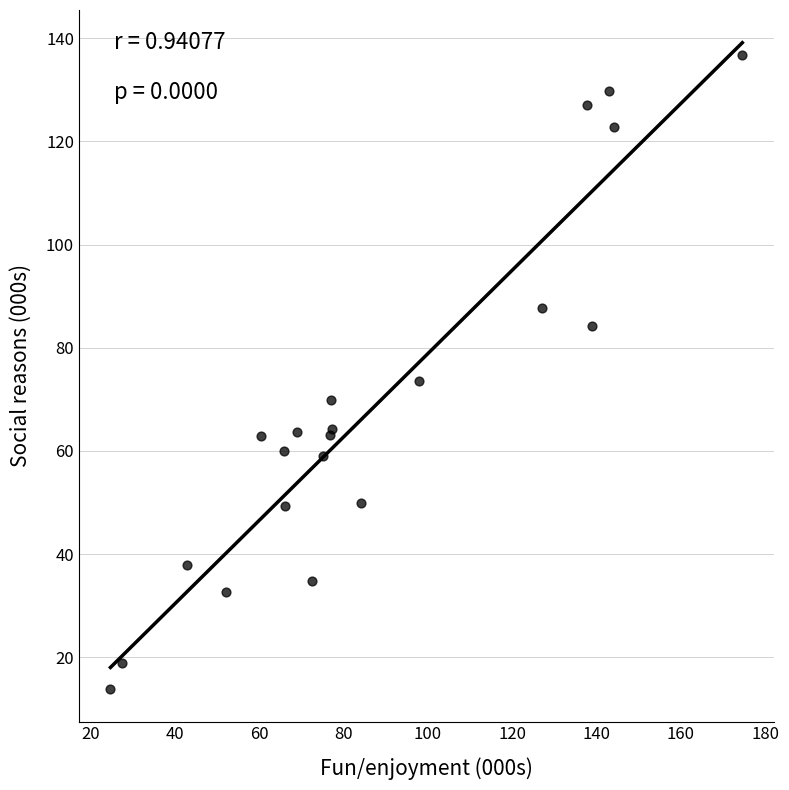

What Y value in the scatter plot is closest to 75?

73.5